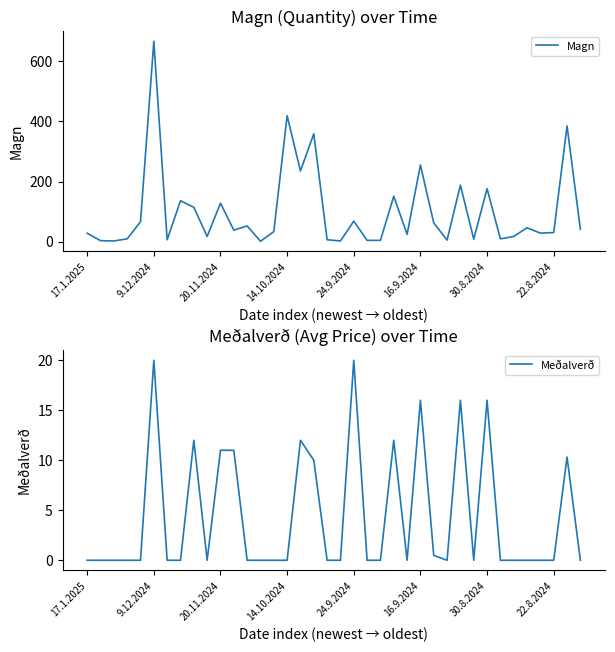

How many data points in Magn are less than 38?

19